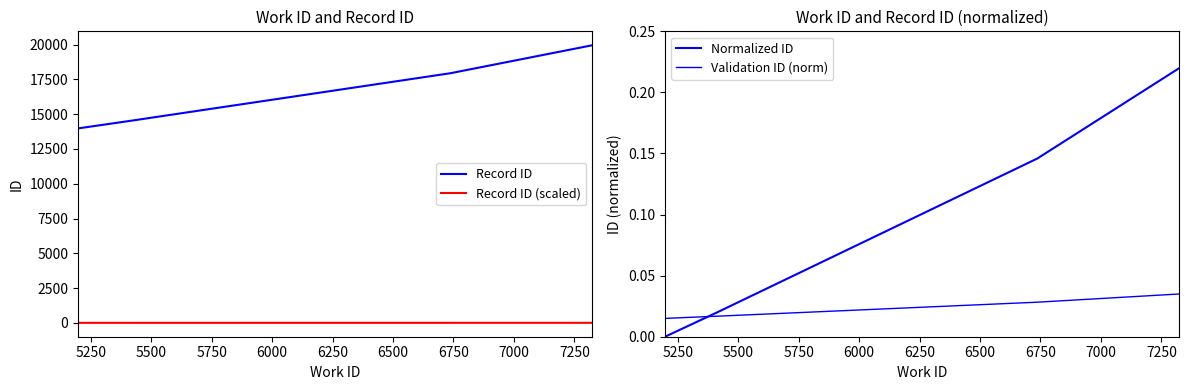

What is the highest value of the Record ID series?

19955.0